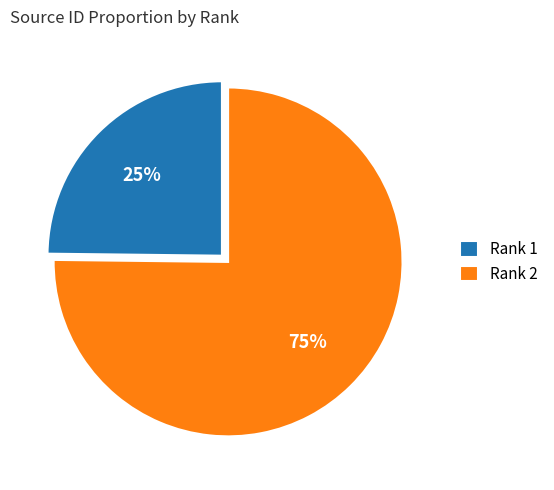

Does any single category account for the majority?

Yes